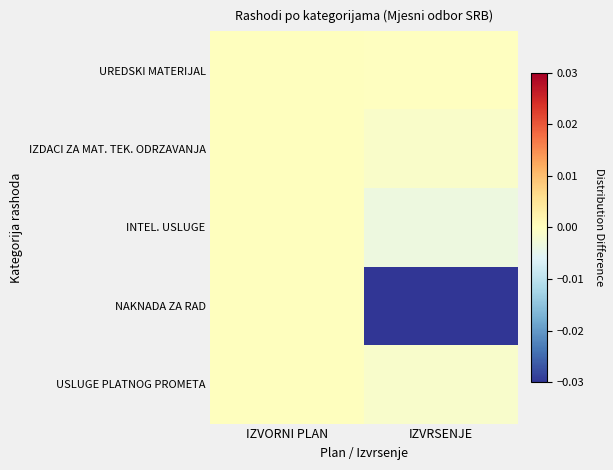

How many data points does each series have?

2